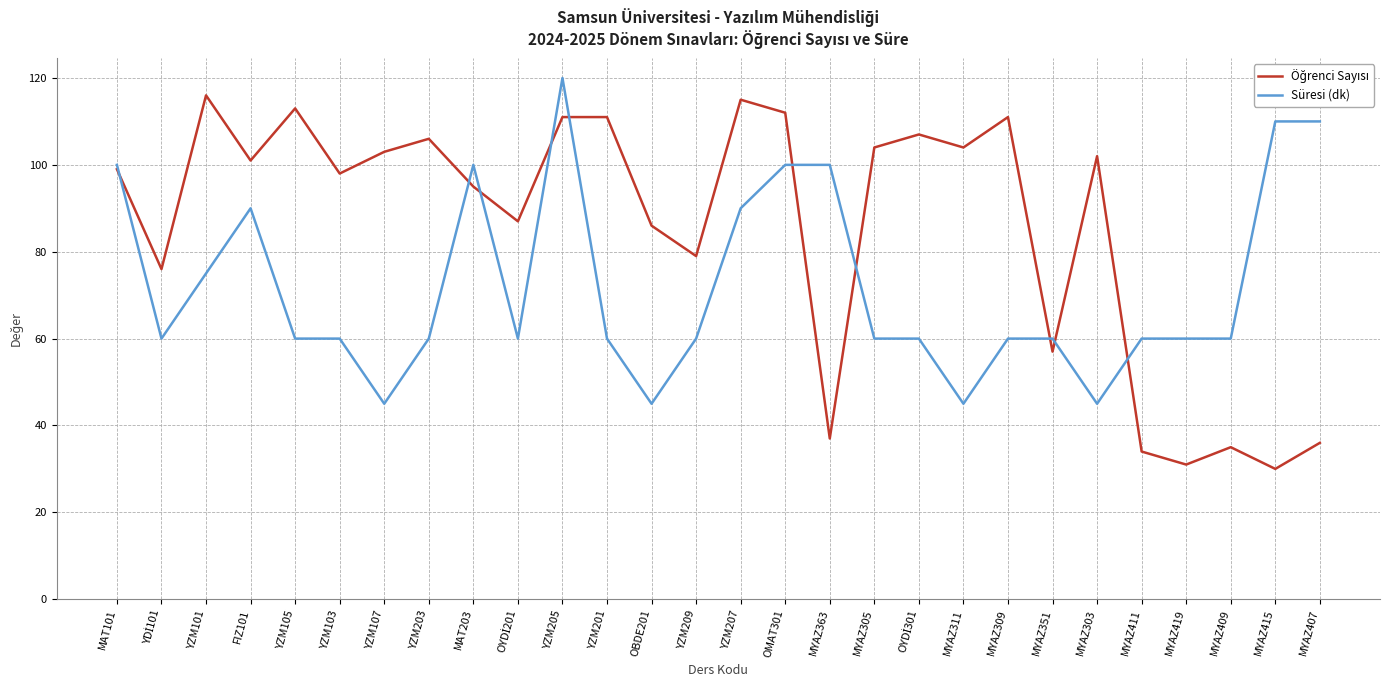

The Süresi (dk) series shows 45 at OBDE201. True or false?

True